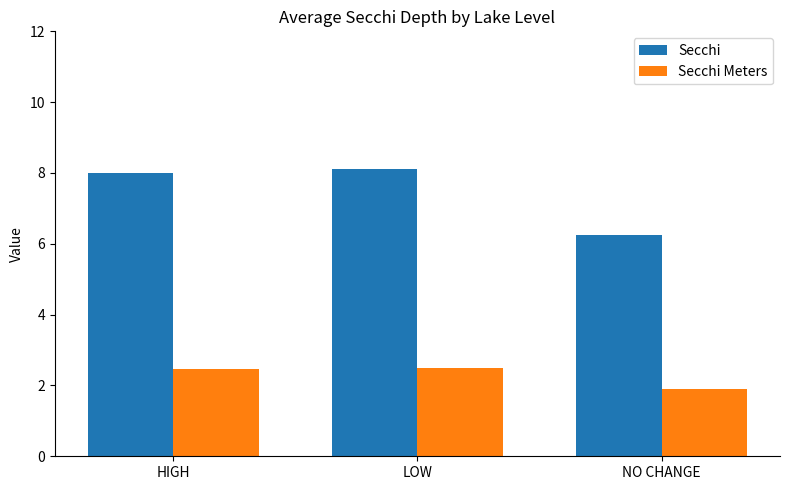

What is the label of the 1st bar from the right?

NO CHANGE